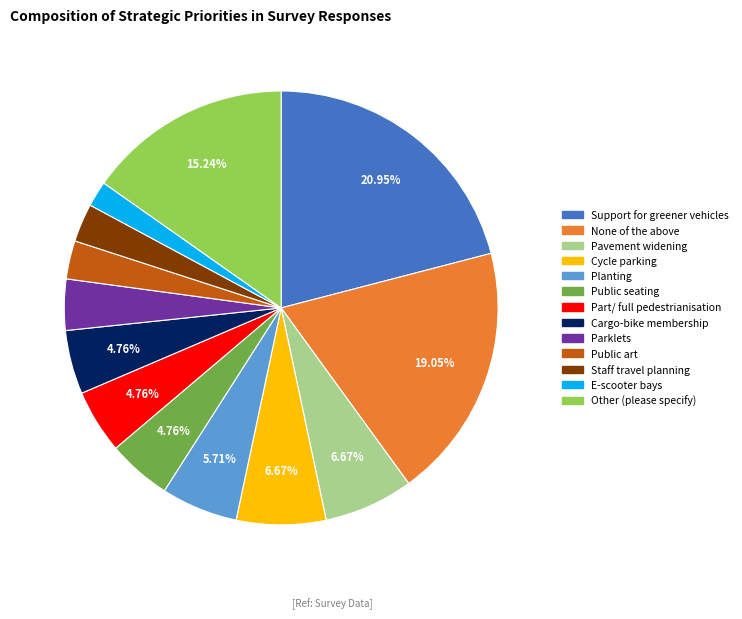

To the nearest percent, what is the difference between the largest and smallest slice percentages?

19%